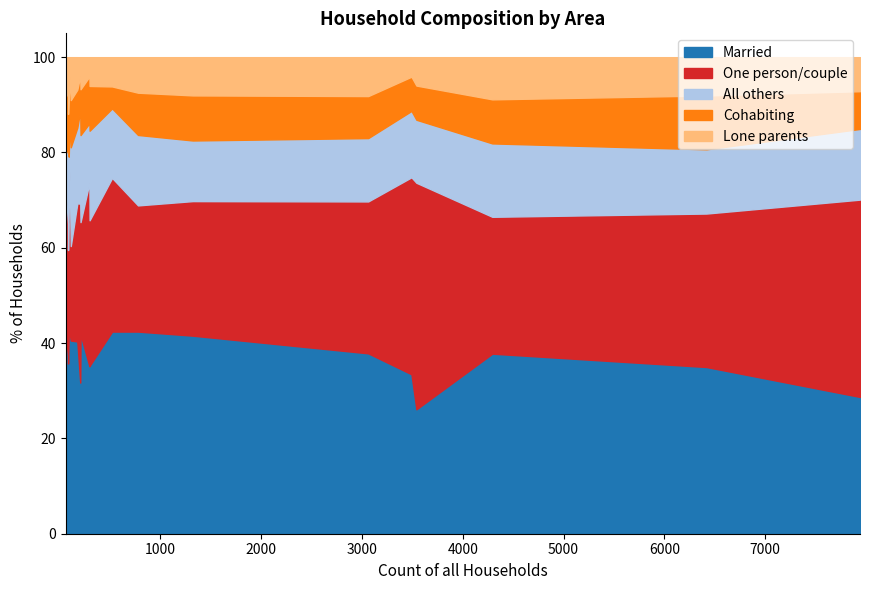

The value of Cohabiting at Ferndown Town is 12.7. True or false?

False